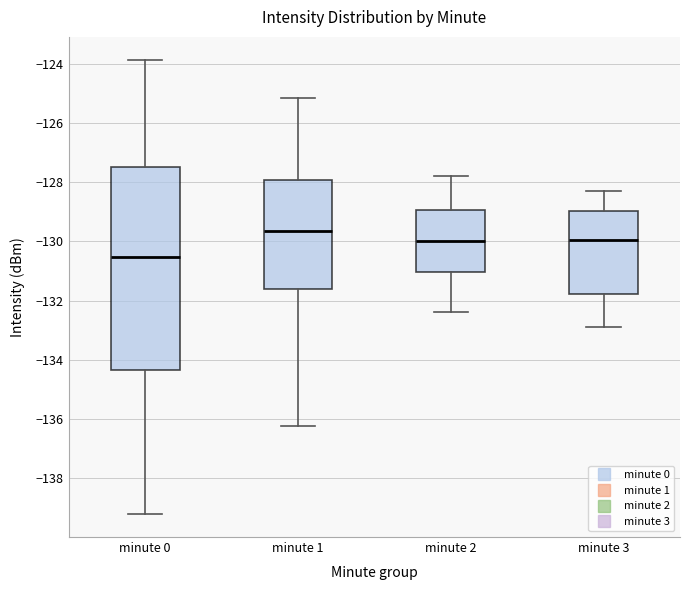

Comparing the boxes themselves (not the whiskers), which one is the tallest?

minute 0